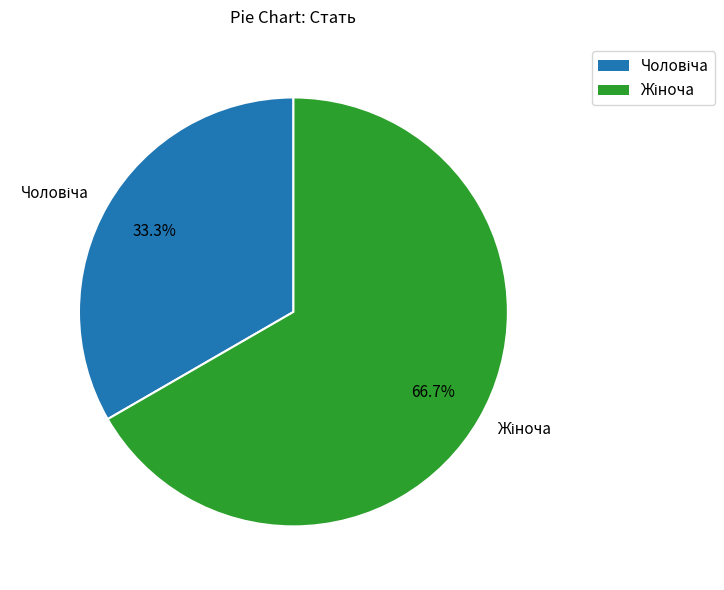

Is there any slice that represents more than half of the pie?

Yes